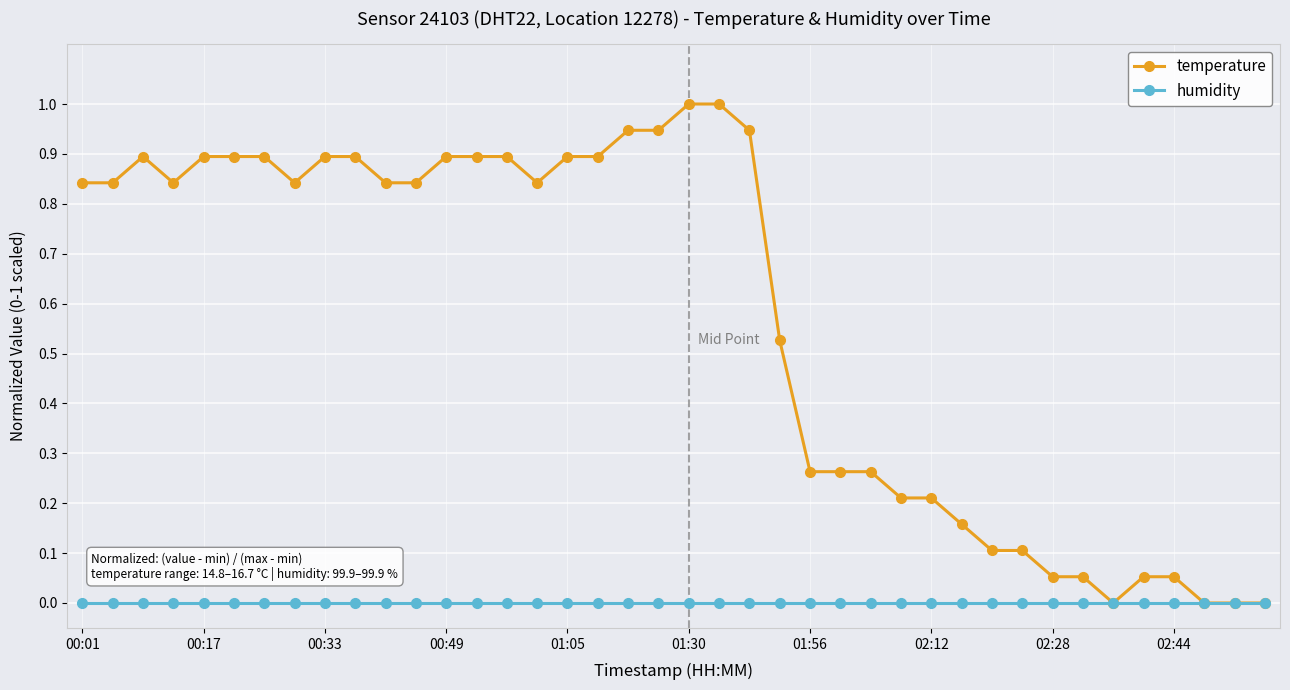

Which series has the widest spread of values?

temperature